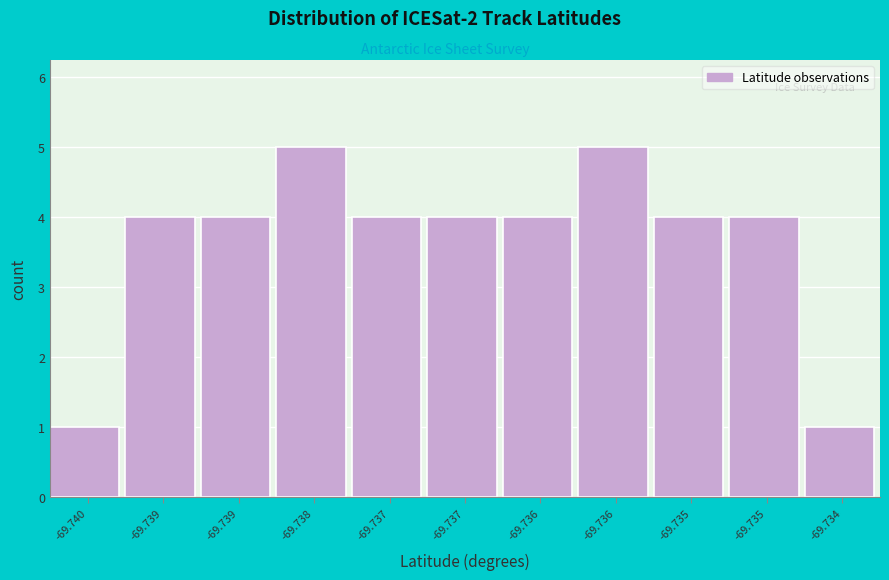

How many series are shown in this chart?

1